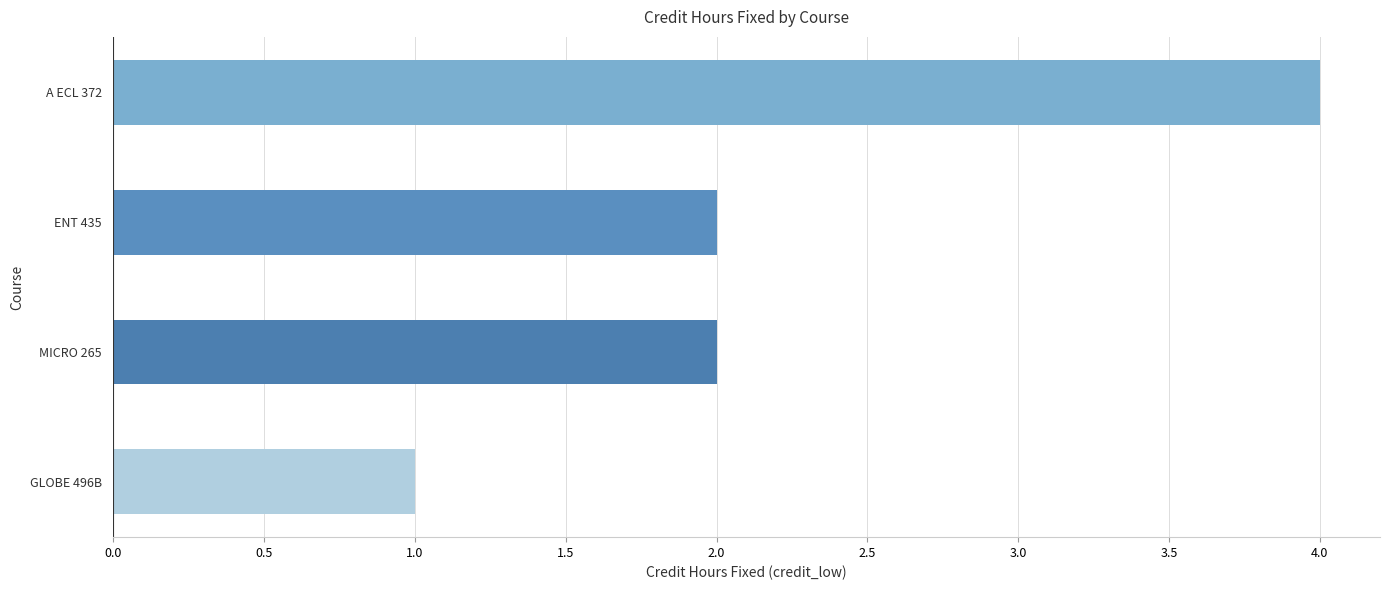

At which category does the chart reach its peak across all series?

A ECL 372